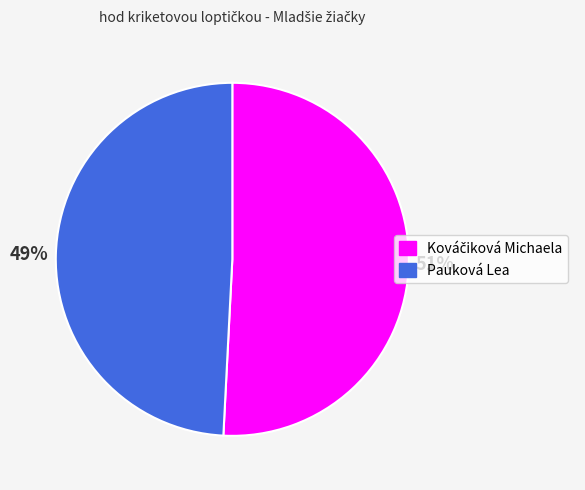

Is Pauková Lea the majority of the pie?

No